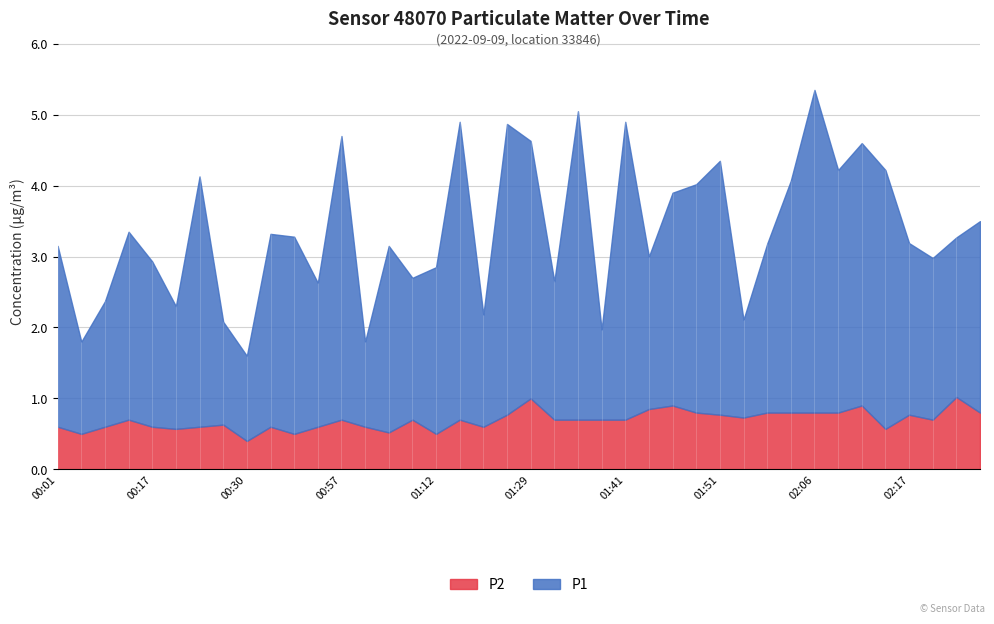

Does the chart have visible grid lines?

Yes